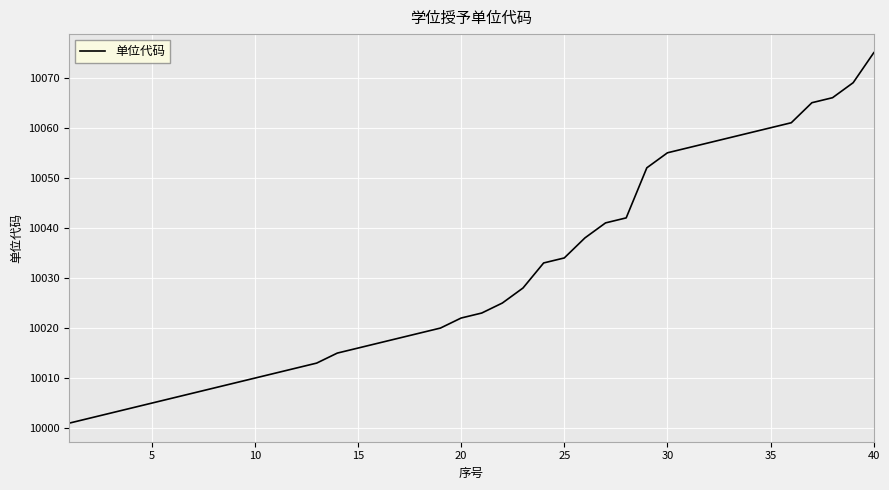

What is the maximum value shown in the chart?

10075